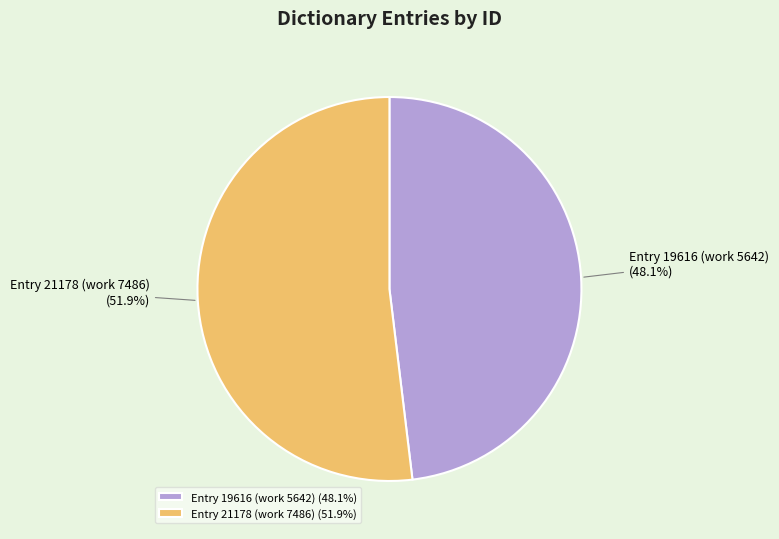

To the nearest percent, what is the combined percentage of Entry 19616 (work 5642) and Entry 21178 (work 7486)?

100%